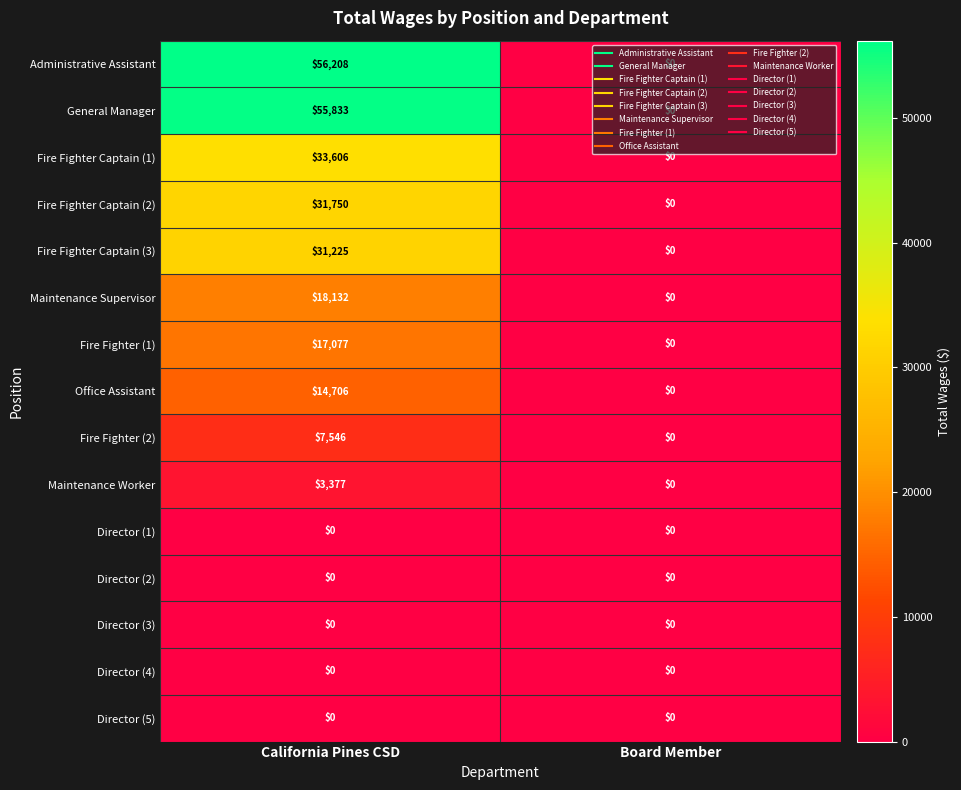

Which series has the largest total across all categories?

Administrative Assistant